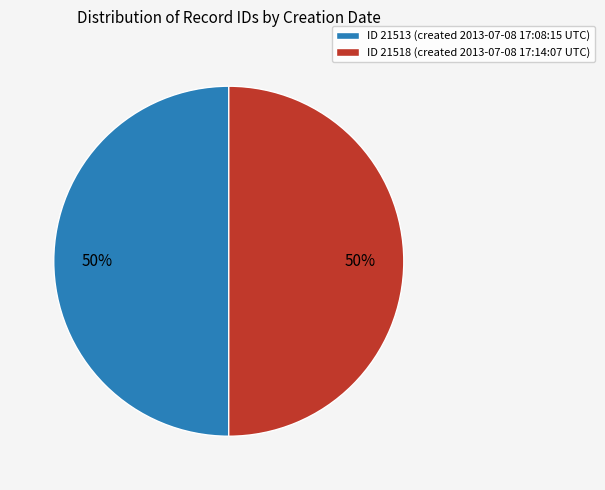

To the nearest percent, what is the combined percentage of ID 21513 (created 2013-07-08 17:08:15 UTC) and ID 21518 (created 2013-07-08 17:14:07 UTC)?

100%